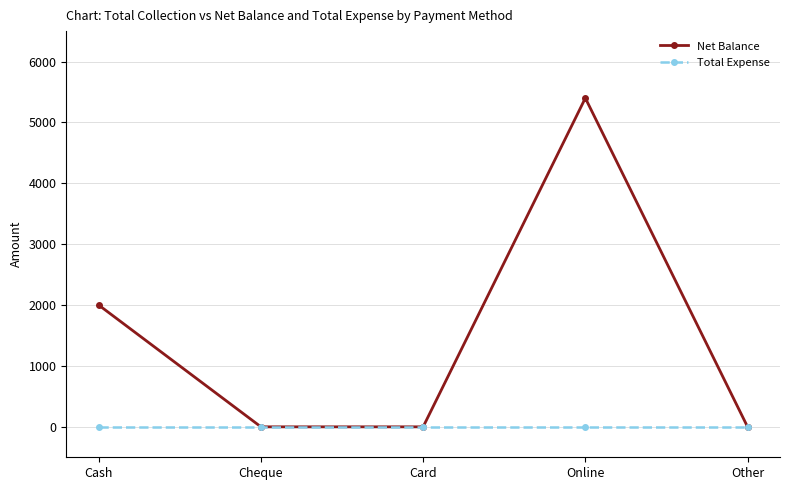

Reading left to right, transcribe all the data shown in this chart.

Net Balance: 2000	0	0	5400	0
Total Expense: 0	0	0	0	0